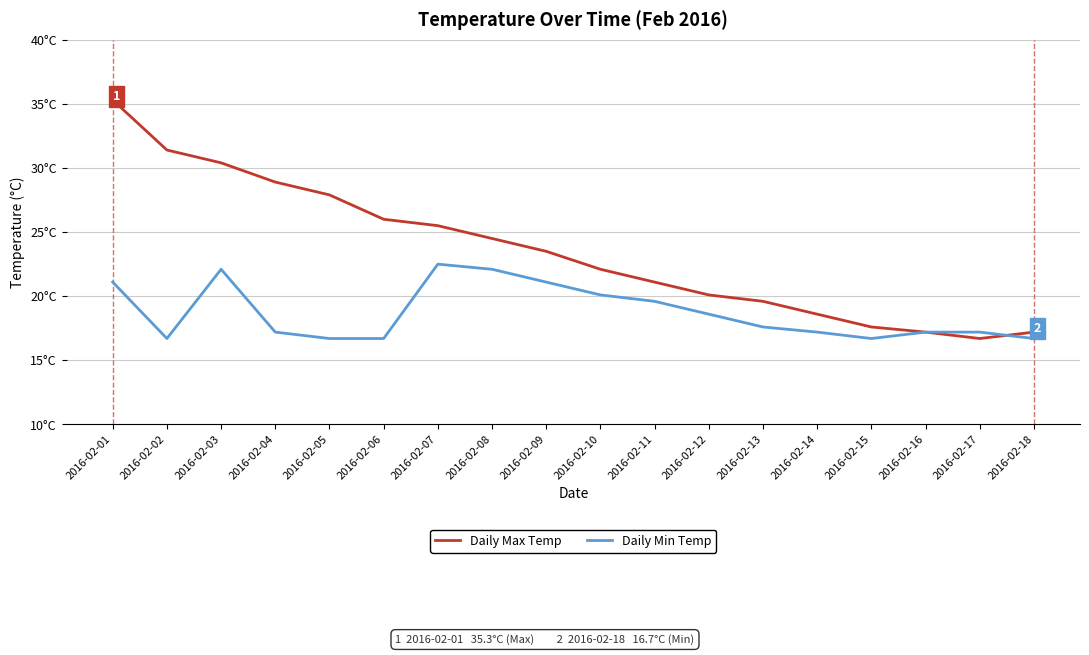

At which category is the sum across all series the highest?

2016-02-01